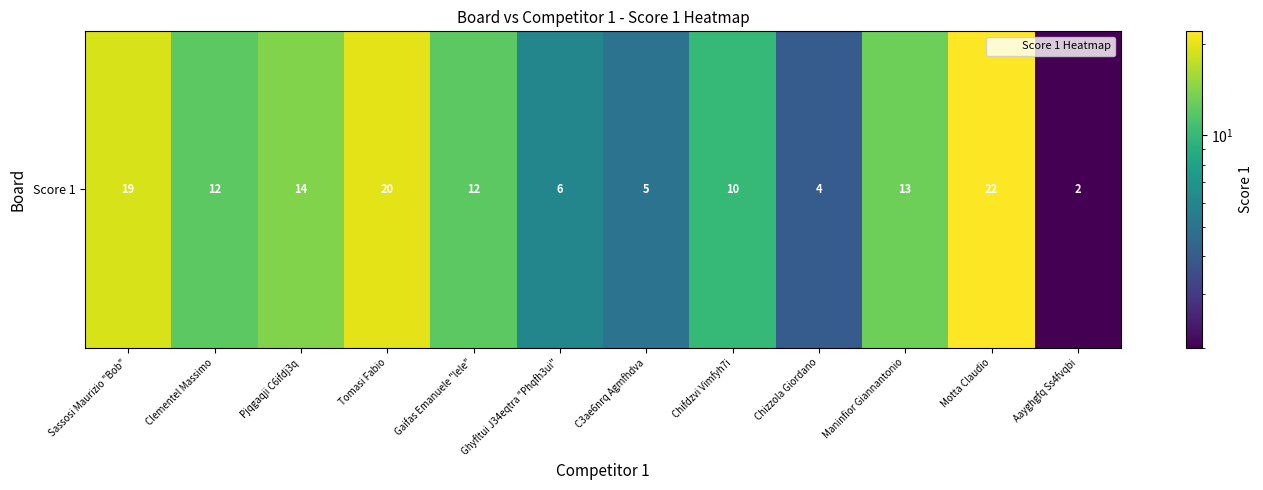

What is the greatest value displayed?

22